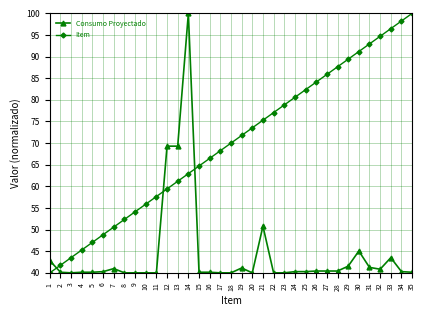

What value does the Consumo Proyectado series have at 22?

40.0